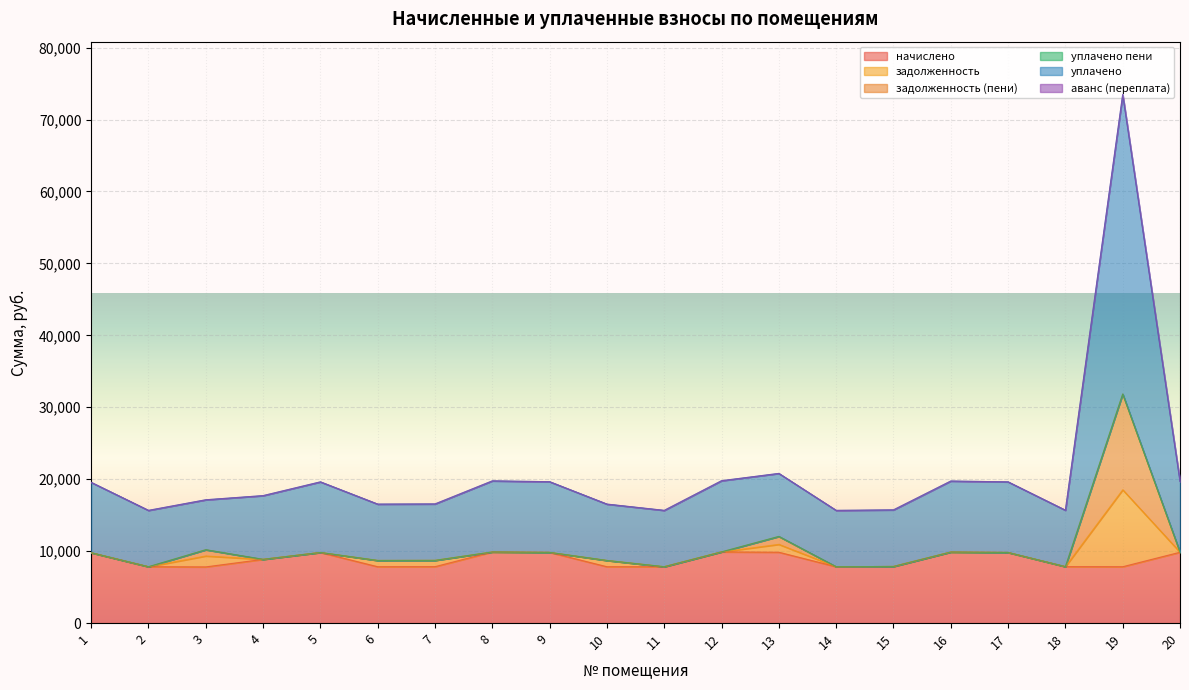

What is the highest value of the начислено series?

9895.7